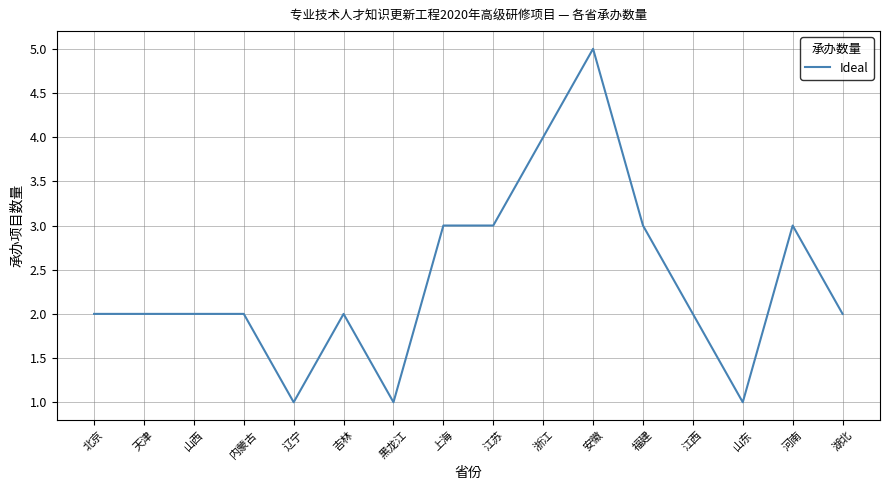

The chart shows a value of 3 at 上海. True or false?

True